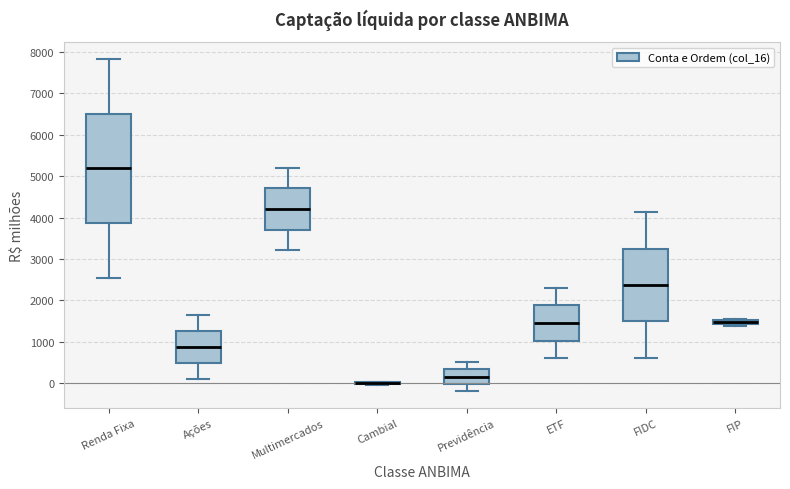

Comparing the boxes themselves (not the whiskers), which one is the tallest?

Renda Fixa